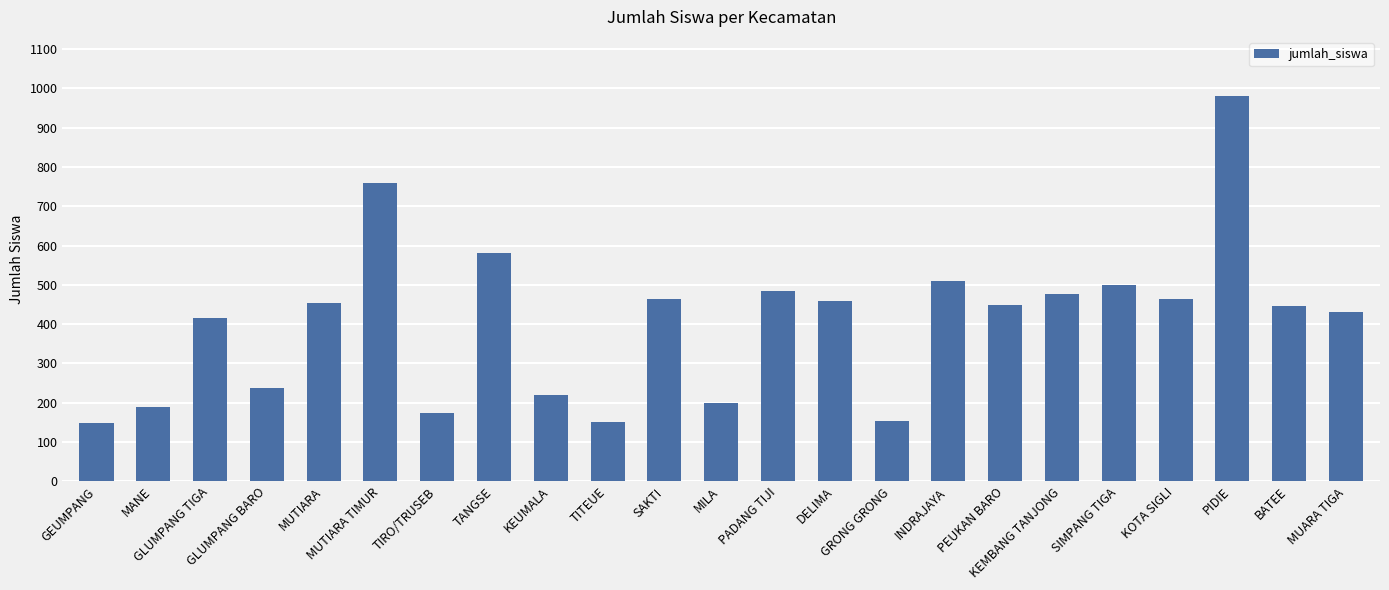

Read the value at MUTIARA, to the nearest 100.

500